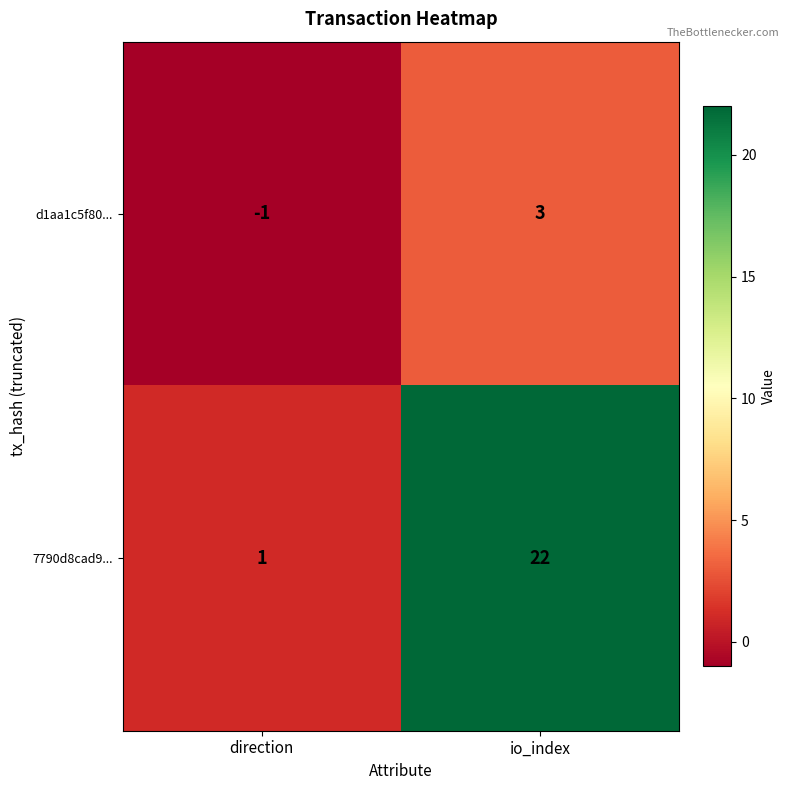

Reading right to left, what are all the values shown in this chart?

d1aa1c5f80...: io_index=3	direction=-1
7790d8cad9...: io_index=22	direction=1